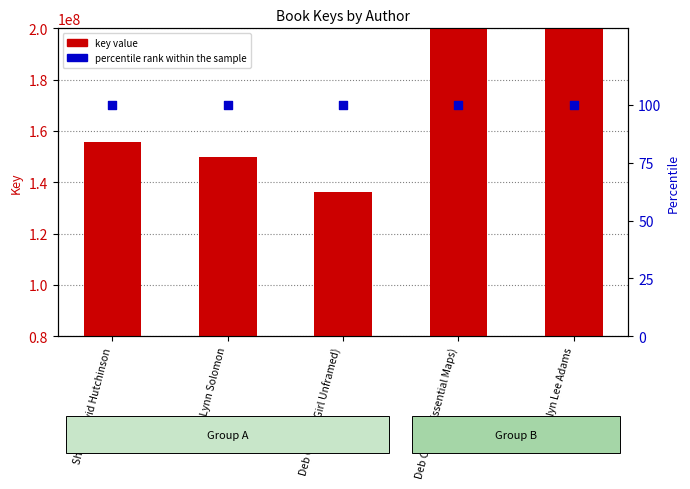

At how many categories does at least one series exceed 405225464?

1